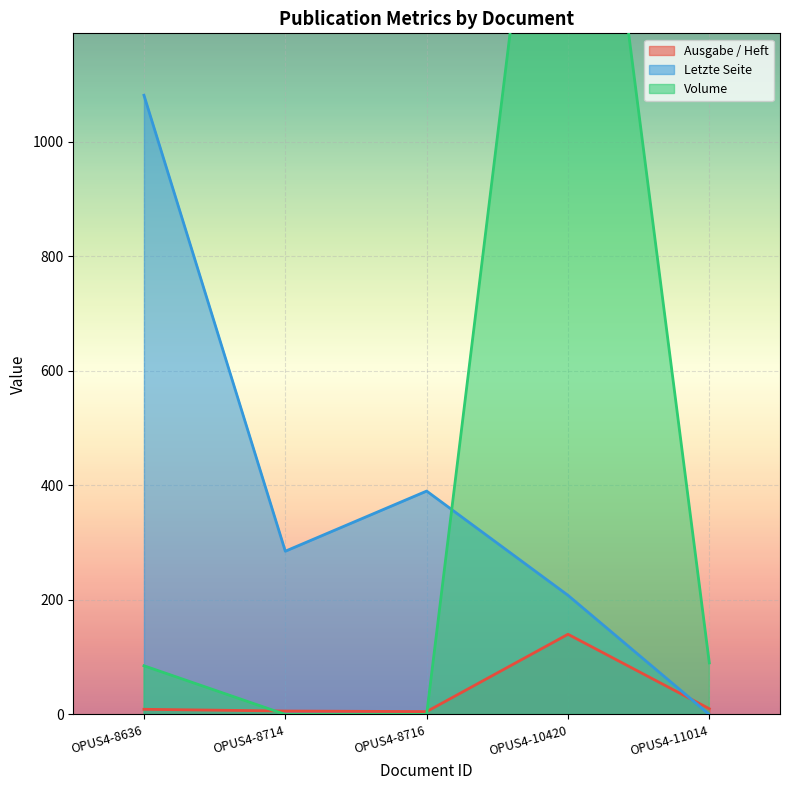

Which series has the largest total across all categories?

Volume